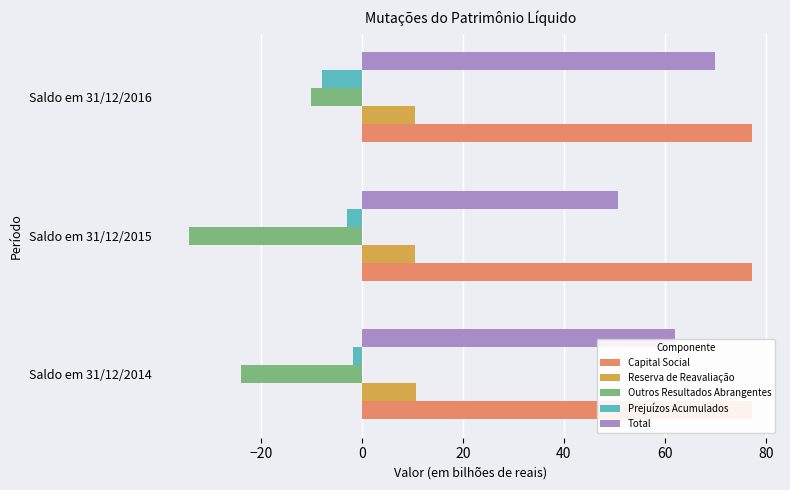

Which series changed the most between −20 and 0?

Outros Resultados Abrangentes